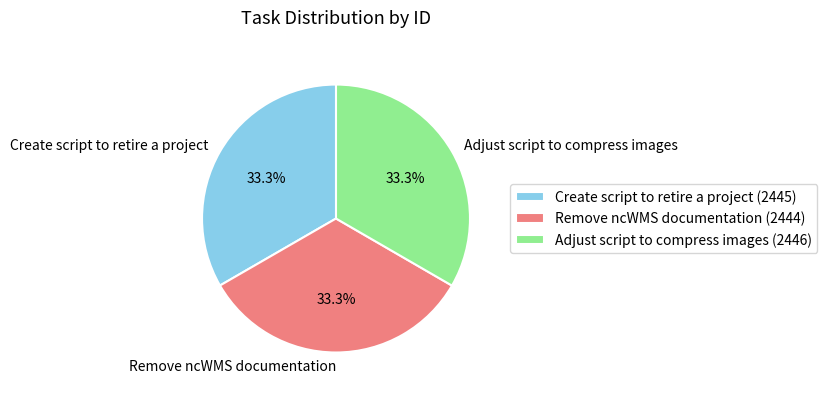

Is it true that Adjust script to compress images is 20% of the pie?

False